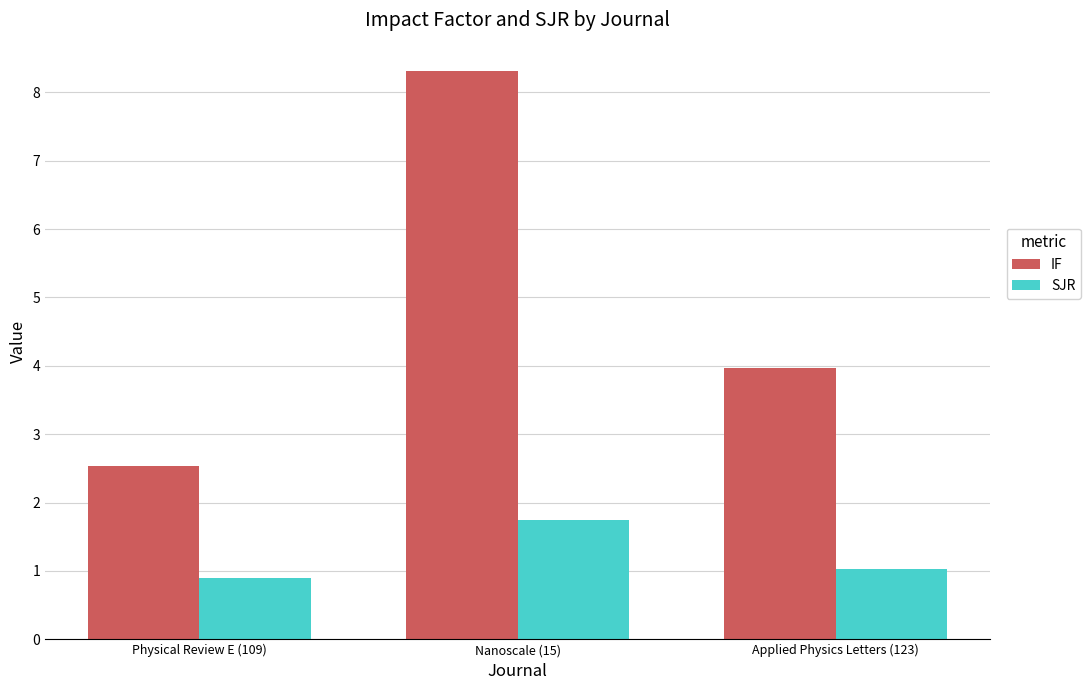

Where is SJR nearest to the value 1?

Applied Physics Letters (123)